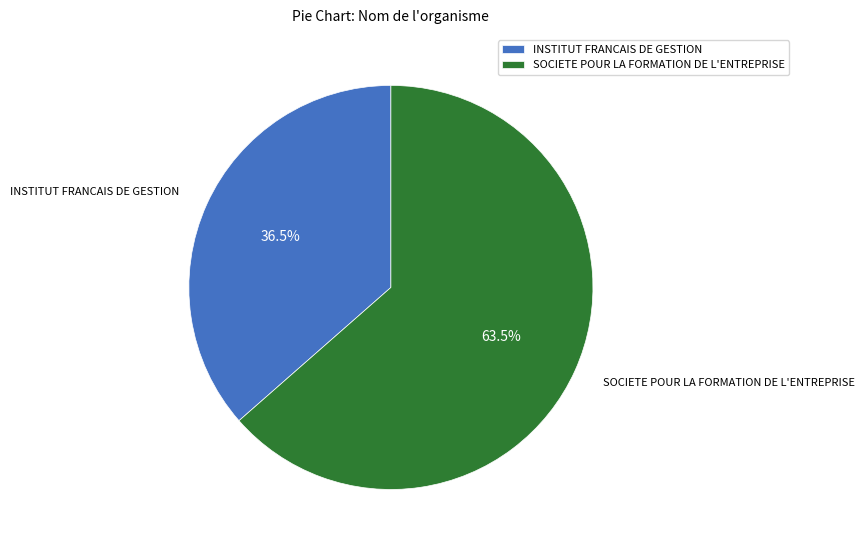

To the nearest percent, what is the combined percentage of SOCIETE POUR LA FORMATION DE L'ENTREPRISE and INSTITUT FRANCAIS DE GESTION?

100%